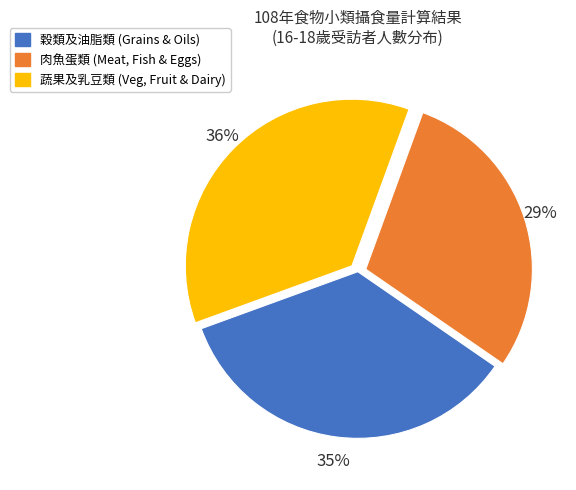

To the nearest percent, what is the average slice percentage?

33%